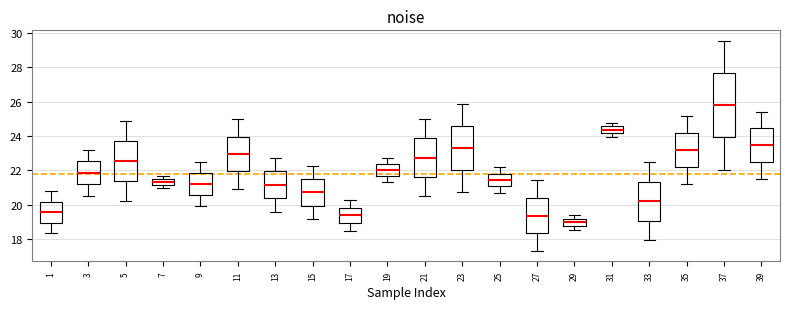

Which box is the tallest, from its lower edge to its upper edge?

37